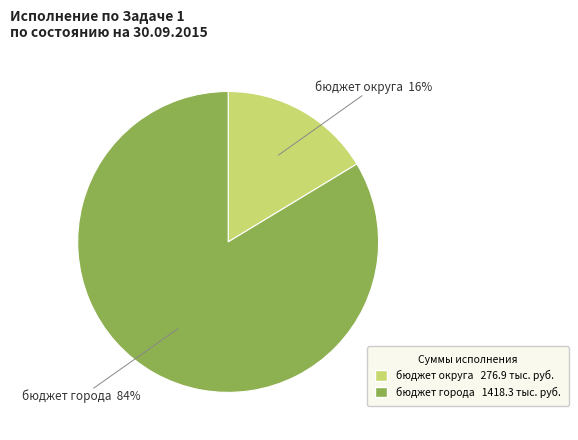

Is бюджет города the majority of the pie?

Yes